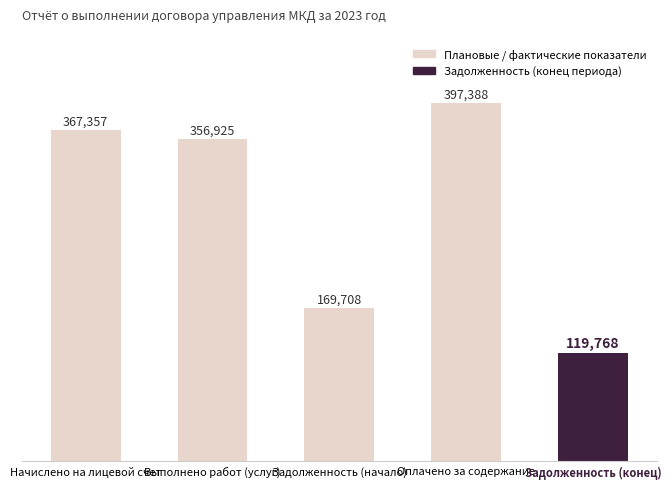

Does the chart contain any negative values?

No